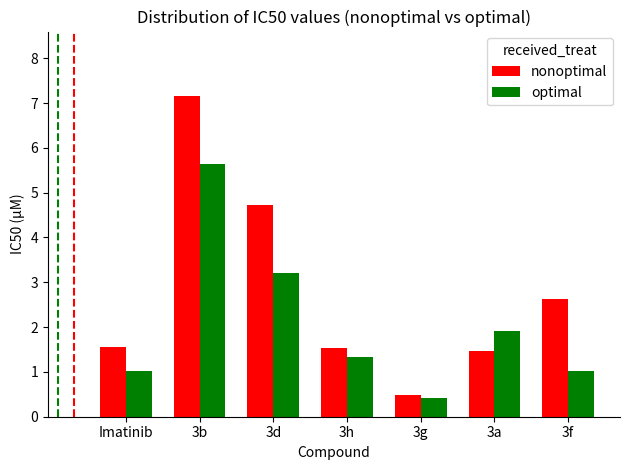

Which series changed the most between 3b and 3f?

optimal